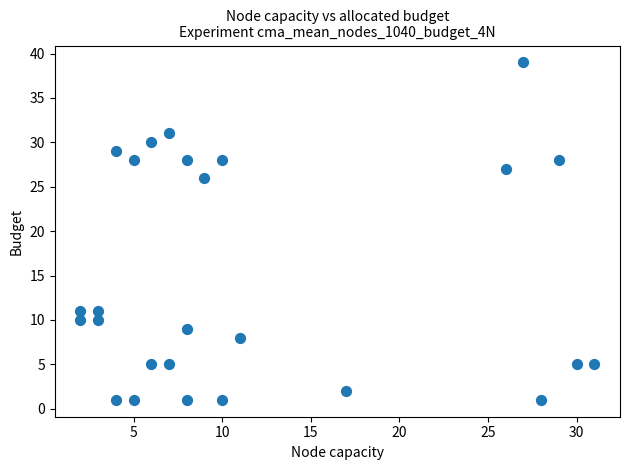

What is the range of Y values (max minus min)?

38